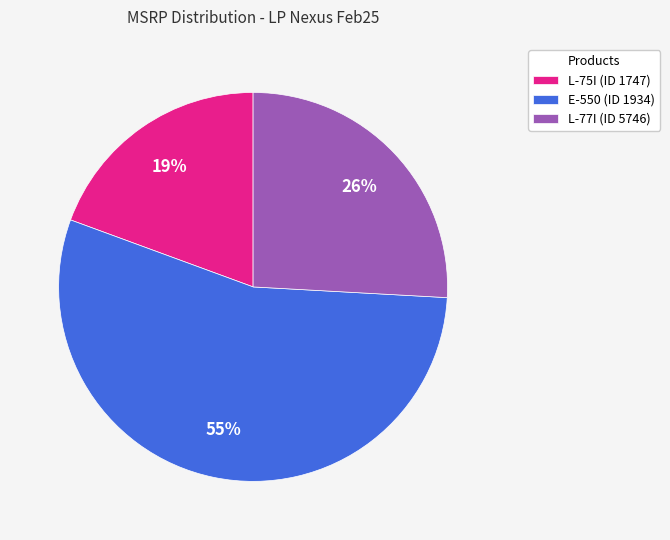

How many slices are in this pie chart?

3